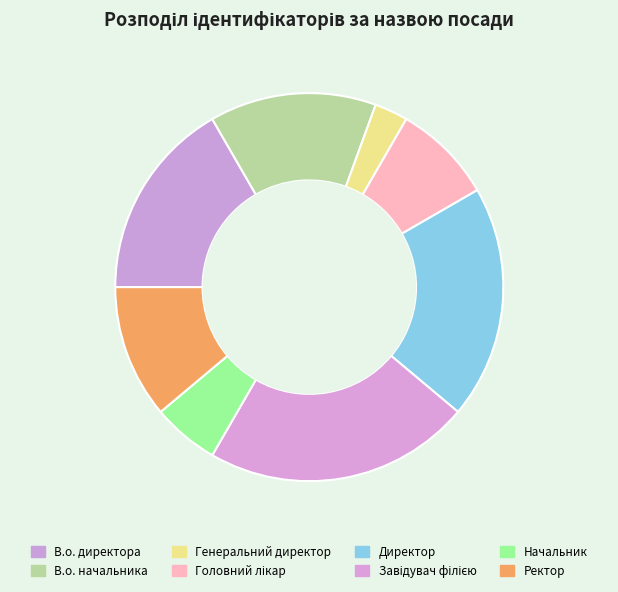

Is there any slice that represents more than half of the pie?

No